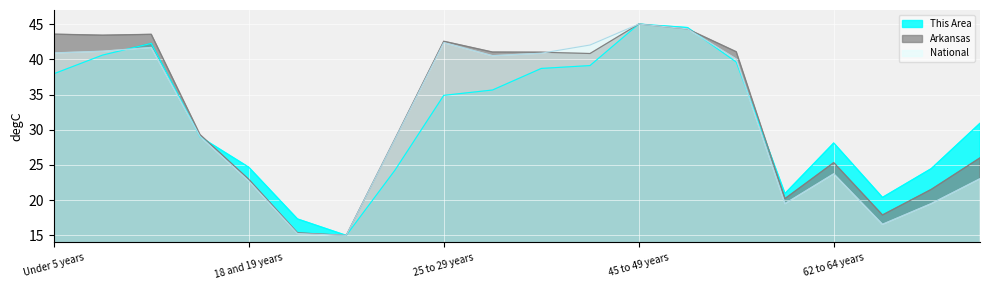

True or false: National has a value of 23.0 at 70 to 74 years.

True